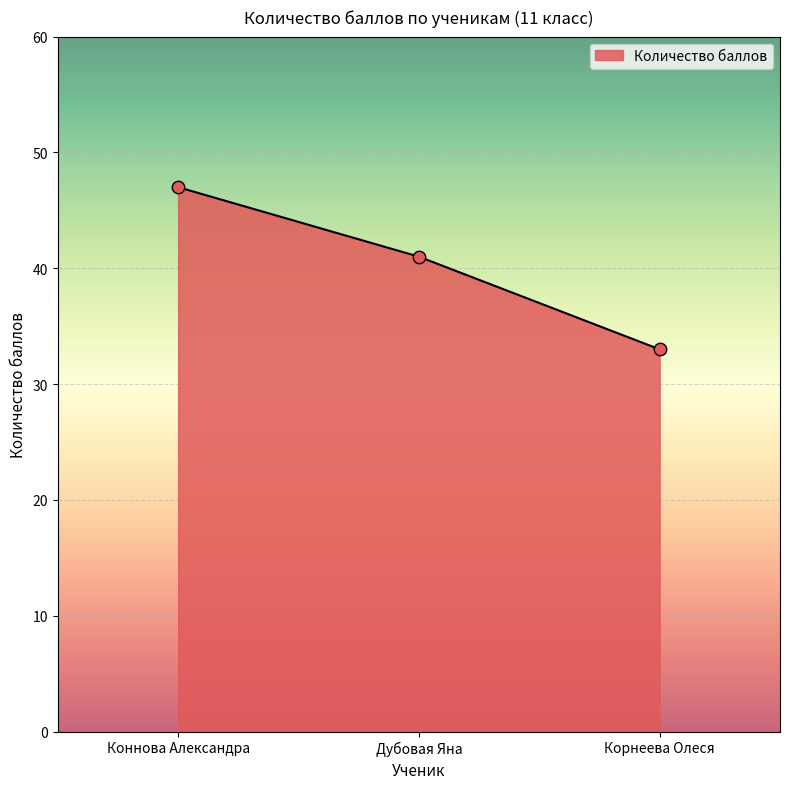

Approximately how many times larger is the value at Дубовая Яна compared to Корнеева Олеся?

1.2